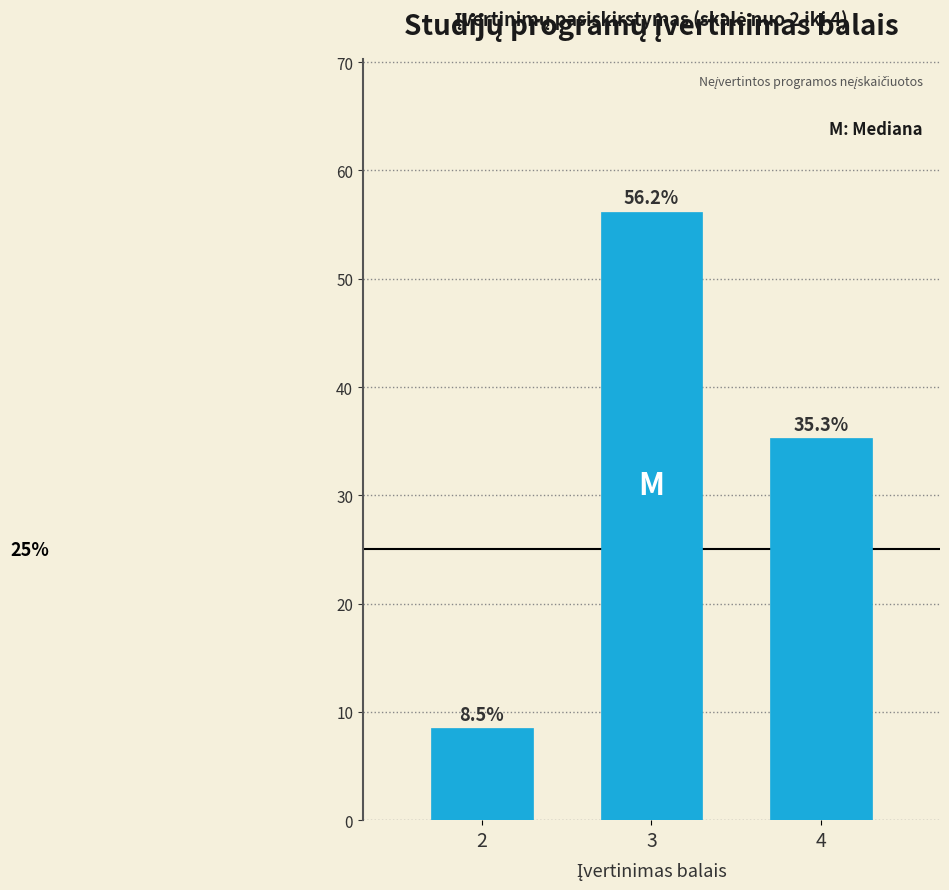

Reading left to right, extract all data points from this chart.

2=8.5	3=56.2	4=35.3